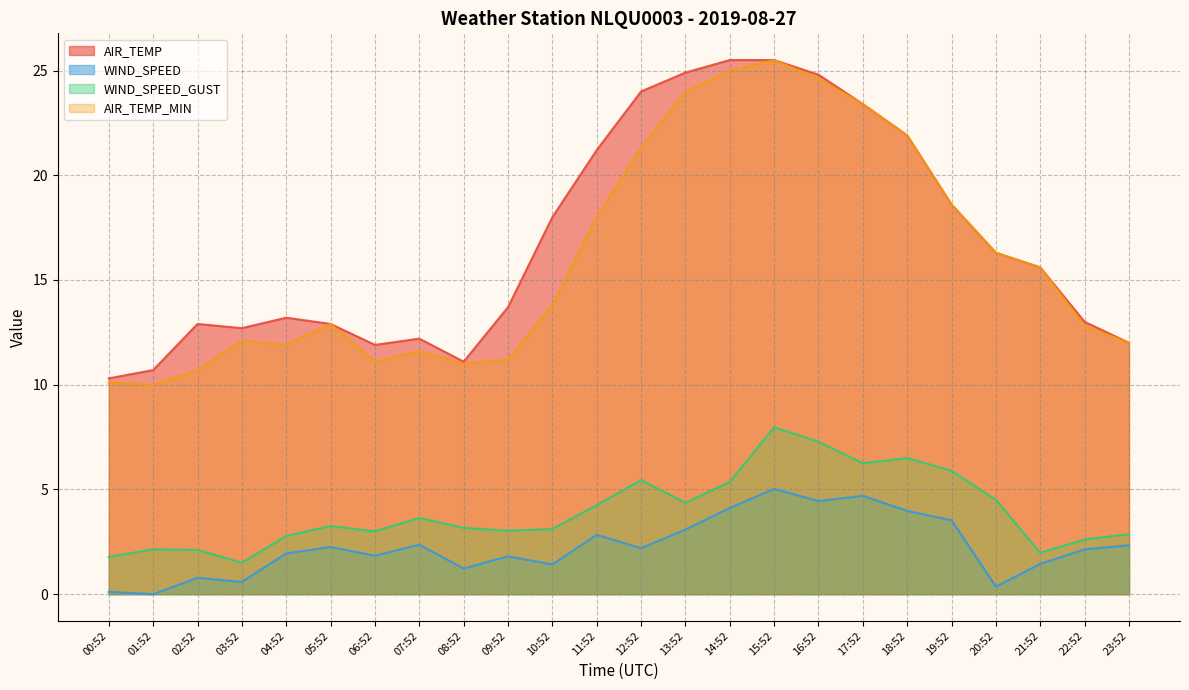

Reading right to left, what are all the values shown in this chart?

AIR_TEMP: 23:52=12.0	22:52=13.0	21:52=15.6	20:52=16.3	19:52=18.6	18:52=21.9	17:52=23.4	16:52=24.8	15:52=25.5	14:52=25.5	13:52=24.9	12:52=24.0	11:52=21.2	10:52=18.0	09:52=13.7	08:52=11.1	07:52=12.2	06:52=11.9	05:52=12.9	04:52=13.2	03:52=12.7	02:52=12.9	01:52=10.7	00:52=10.3
WIND_SPEED: 23:52=2.3	22:52=2.1	21:52=1.4	20:52=0.4	19:52=3.5	18:52=4.0	17:52=4.7	16:52=4.4	15:52=5.0	14:52=4.1	13:52=3.1	12:52=2.2	11:52=2.8	10:52=1.4	09:52=1.8	08:52=1.2	07:52=2.4	06:52=1.8	05:52=2.2	04:52=1.9	03:52=0.6	02:52=0.8	01:52=0.0	00:52=0.1
WIND_SPEED_GUST: 23:52=2.9	22:52=2.6	21:52=2.0	20:52=4.5	19:52=5.9	18:52=6.5	17:52=6.2	16:52=7.3	15:52=8.0	14:52=5.4	13:52=4.4	12:52=5.4	11:52=4.2	10:52=3.1	09:52=3.0	08:52=3.2	07:52=3.6	06:52=3.0	05:52=3.2	04:52=2.8	03:52=1.5	02:52=2.1	01:52=2.1	00:52=1.8
AIR_TEMP_MIN: 23:52=12.0	22:52=12.8	21:52=15.6	20:52=16.3	19:52=18.6	18:52=21.9	17:52=23.4	16:52=24.6	15:52=25.5	14:52=25.0	13:52=24.0	12:52=21.3	11:52=18.0	10:52=13.8	09:52=11.2	08:52=11.0	07:52=11.6	06:52=11.1	05:52=12.9	04:52=11.9	03:52=12.1	02:52=10.7	01:52=10.0	00:52=10.1